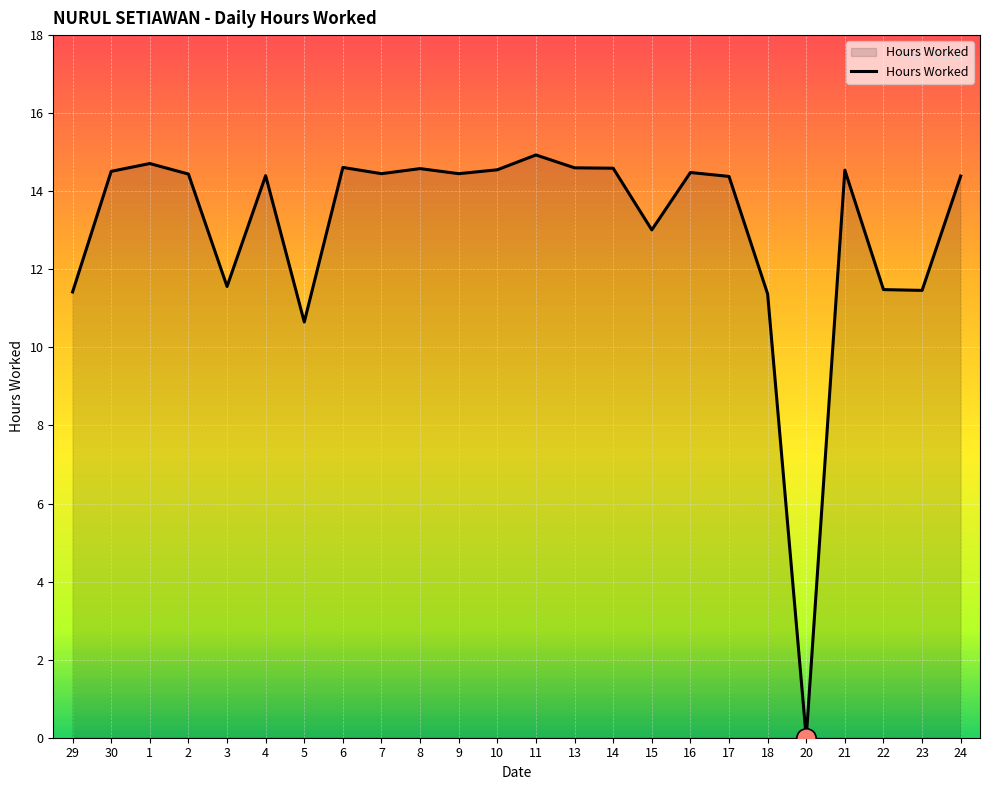

True or false: the data shows 14.9 at 11.

True